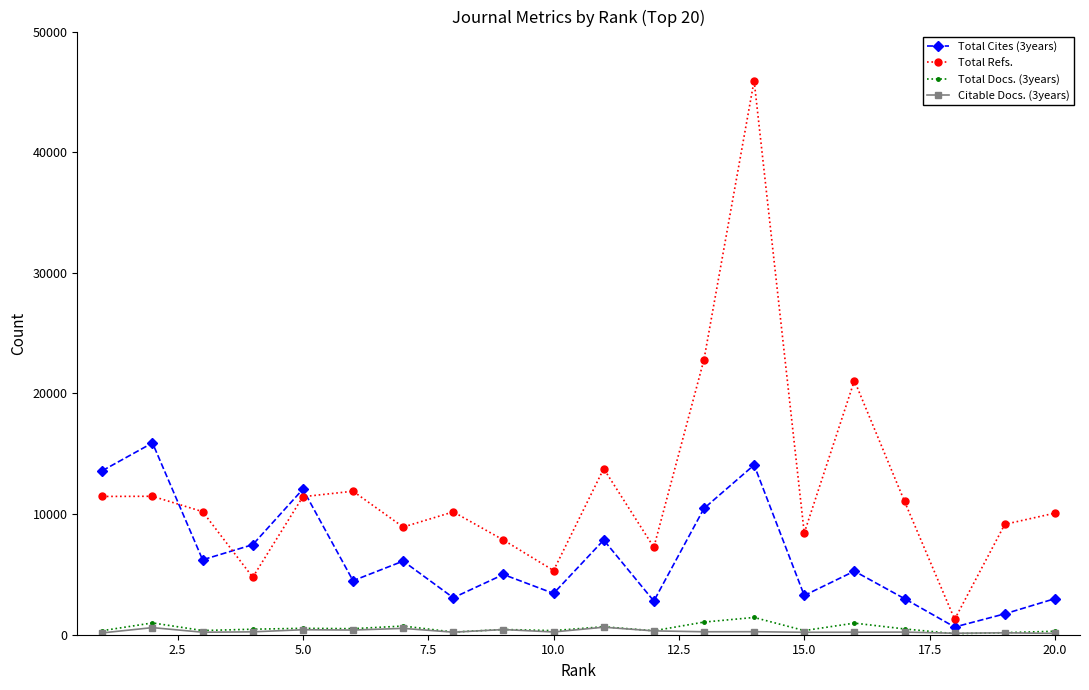

What is the maximum value for Citable Docs. (3years)?

623